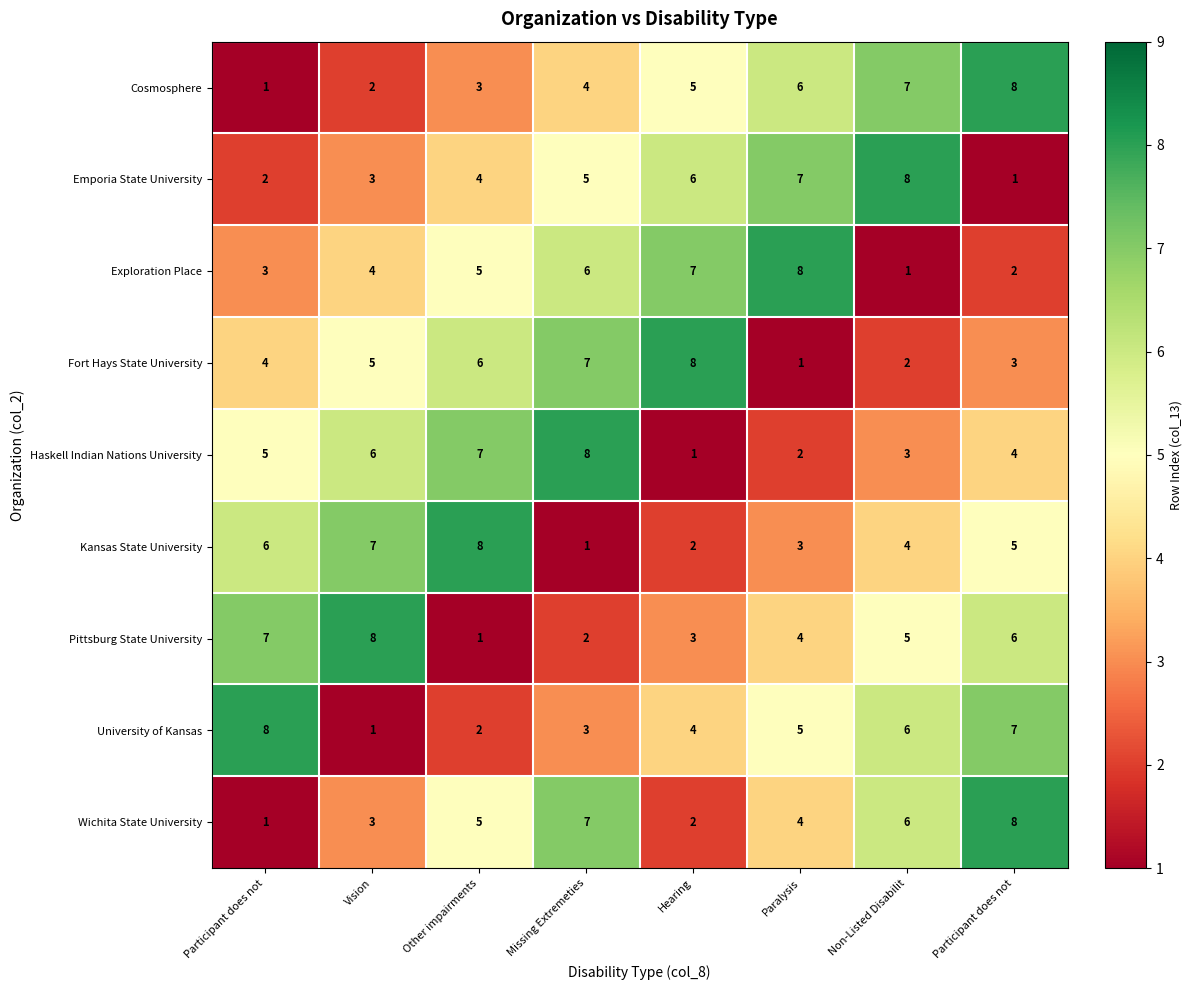

List the series in order of their peak value, lowest first.

Cosmosphere, Emporia State University, Exploration Place, Fort Hays State University, Haskell Indian Nations University, Kansas State University, Pittsburg State University, University of Kansas, Wichita State University